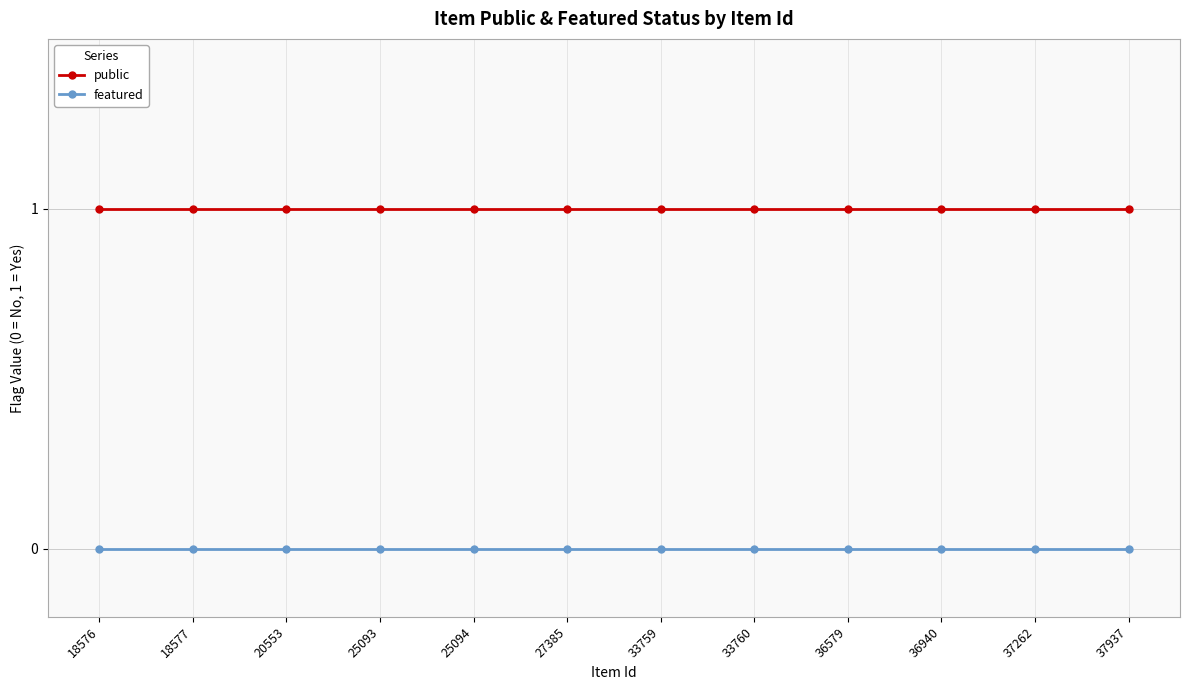

The public series shows 1 at 36579. True or false?

True